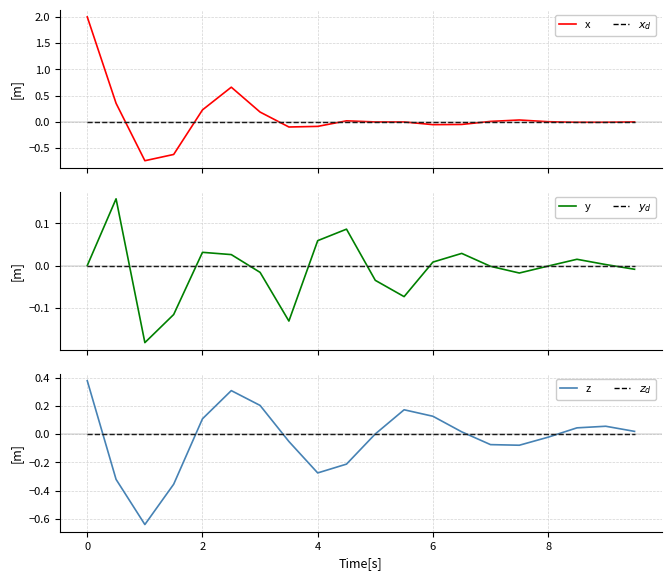

Which series ends up on top after the final intersection of $z_d$ and z?

z